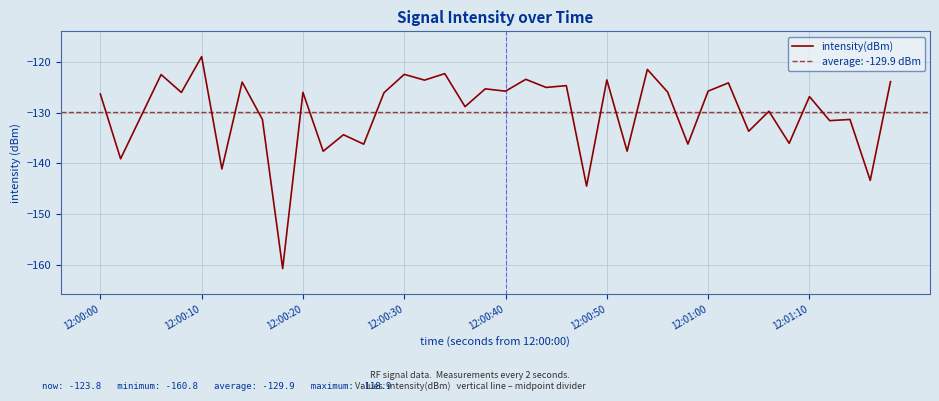

True or false: intensity(dBm) has a value of -125.7 at 12:00:40.

True